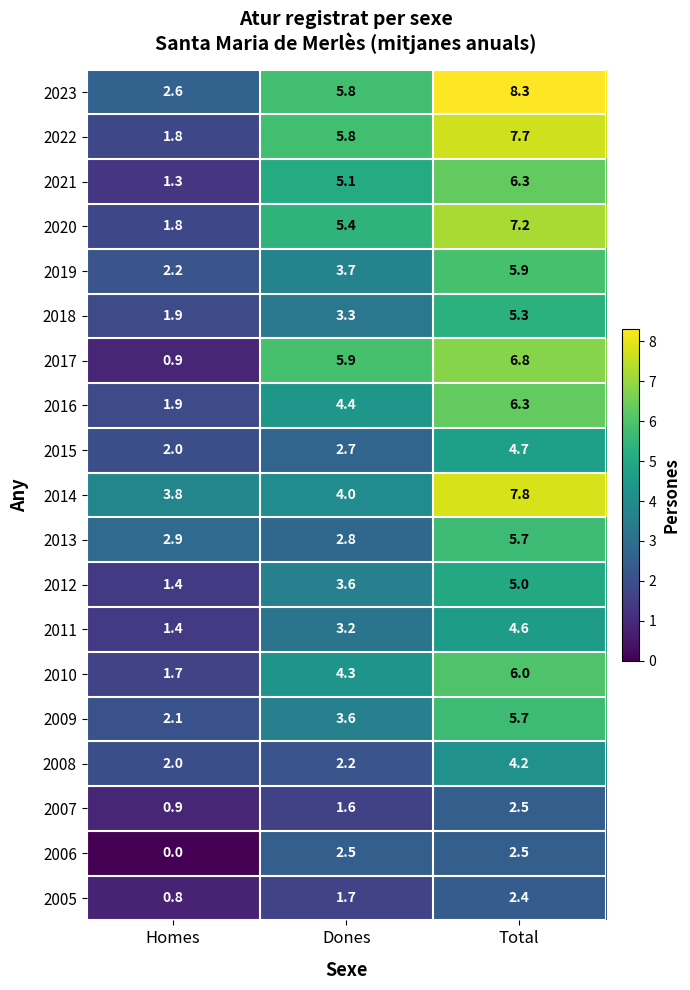

Which series has the largest total across all categories?

2023